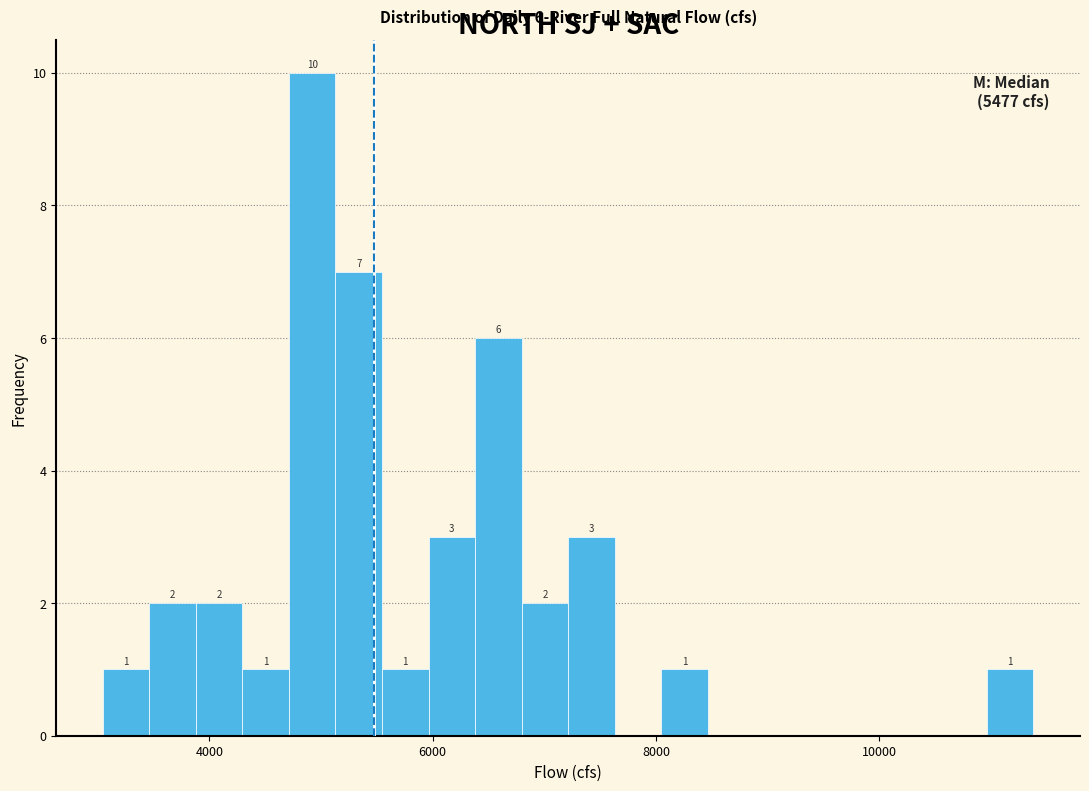

Around what value on the x-axis is the tallest bar? Give the approximate position of its centre, as read against the axis.

5000